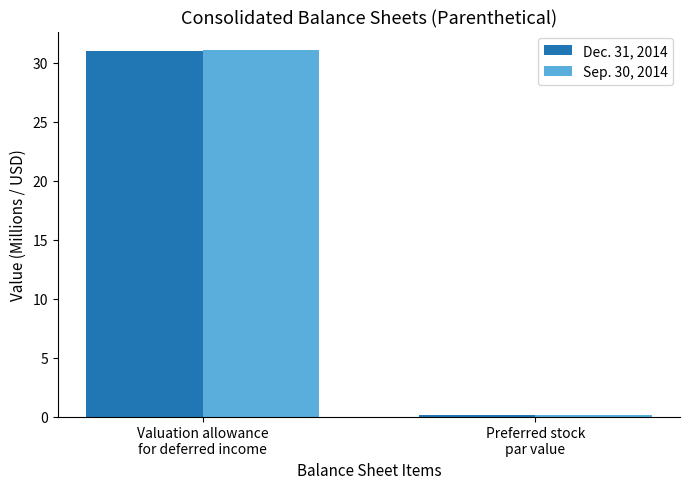

Which series has the largest range (max minus min)?

Sep. 30, 2014